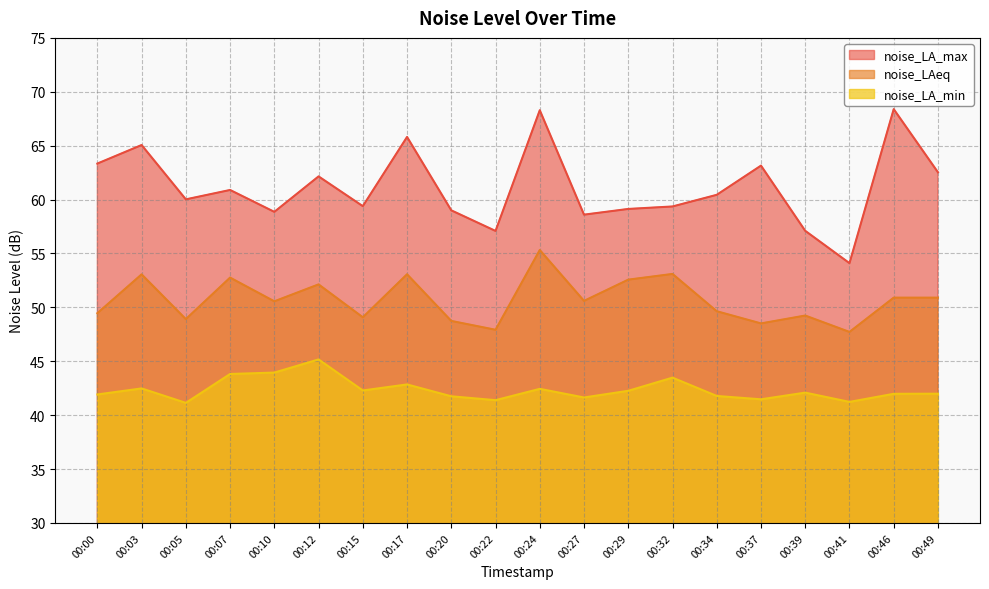

Which category has the lowest value across all series?

00:05